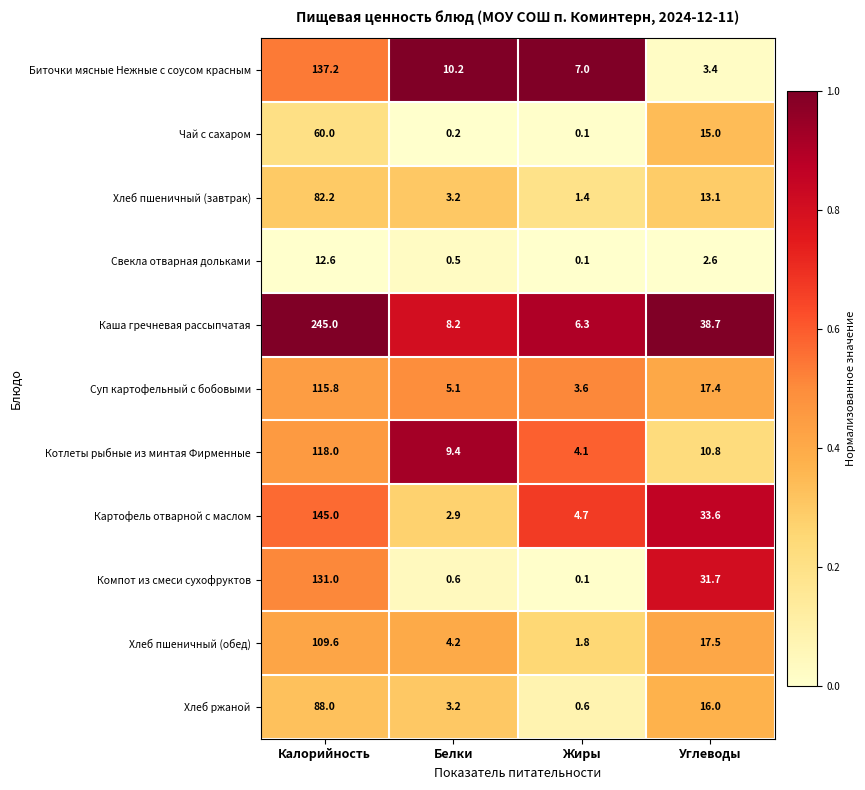

How many data points in Хлеб ржаной are less than 16?

2